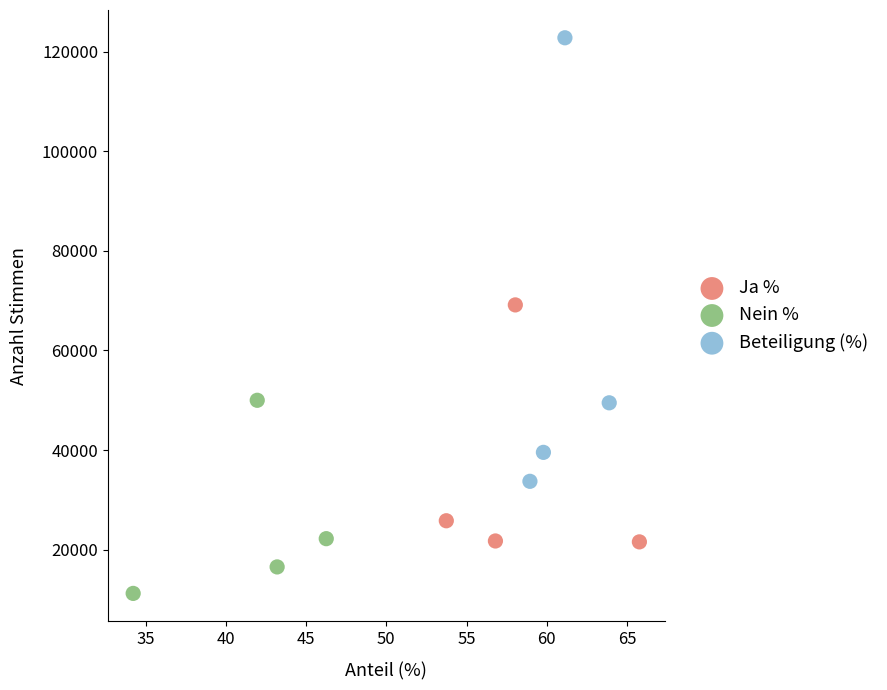

Which series has the widest spread of Y values?

Beteiligung (%)